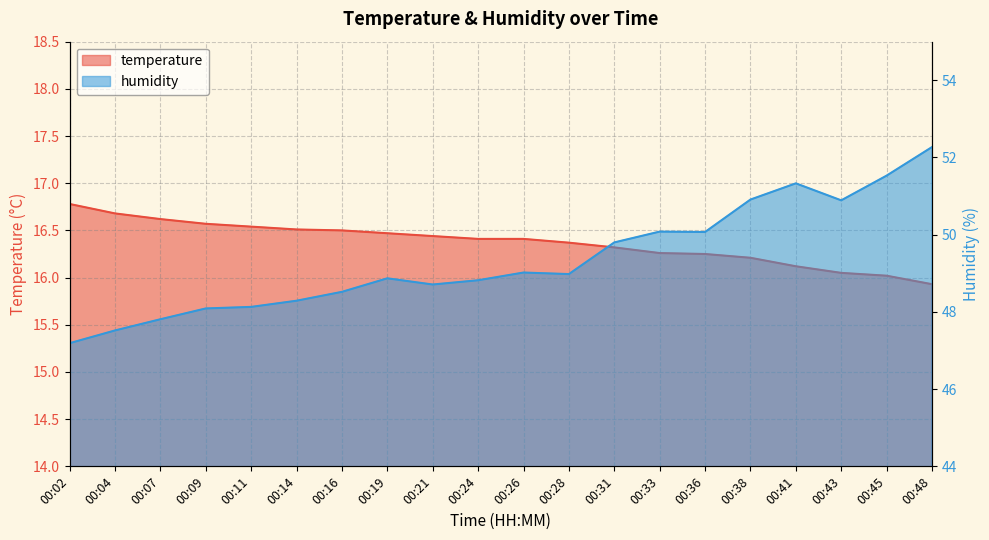

Which series has the largest range (max minus min)?

humidity